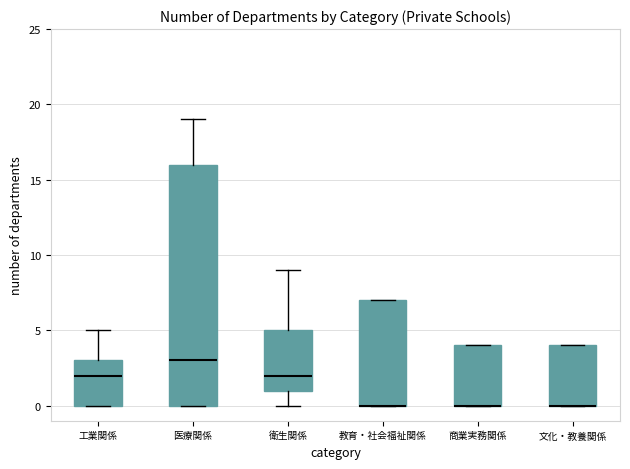

Where is the upper edge of the box for 工業関係 on the y-axis? The values are not printed on the chart, so give them approximately, as read against the axis.

3